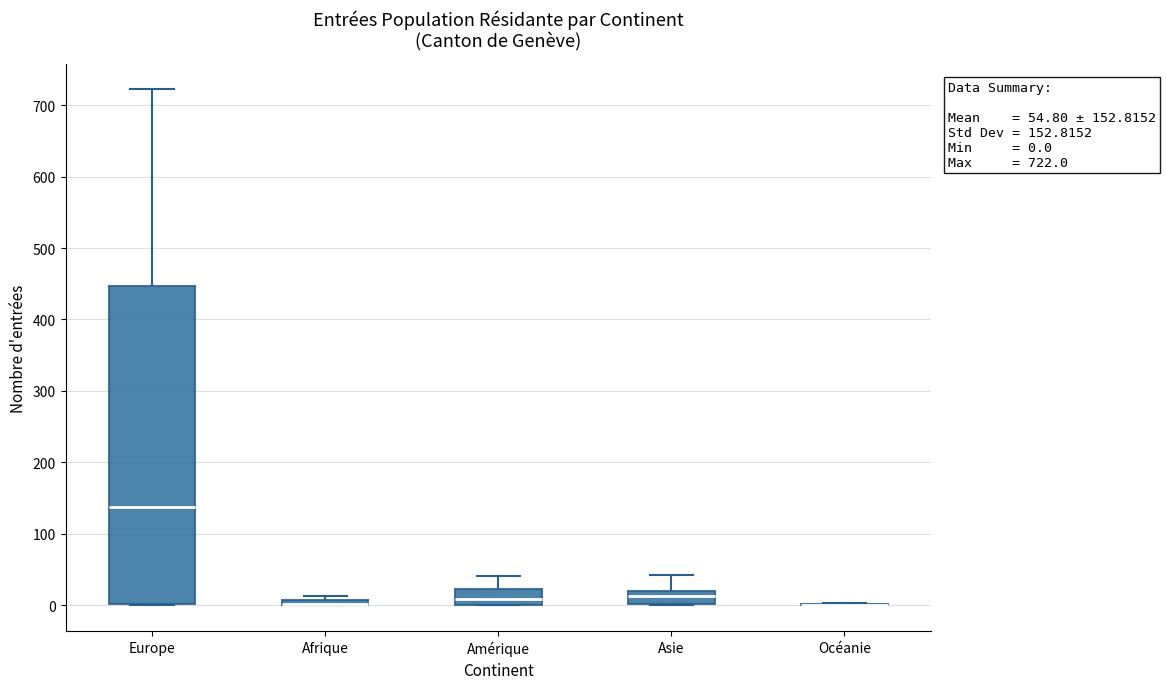

Comparing the boxes themselves (not the whiskers), which one is the tallest?

Europe